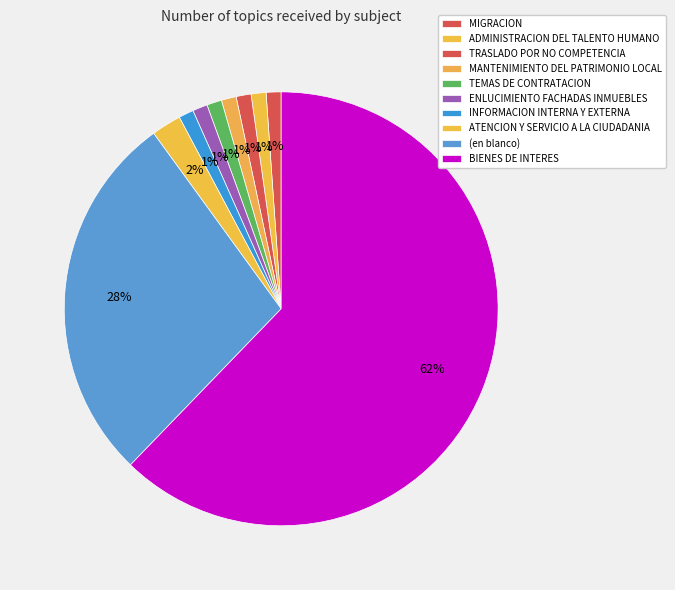

What percentage is NOT represented by ADMINISTRACION DEL TALENTO HUMANO?

98.9%